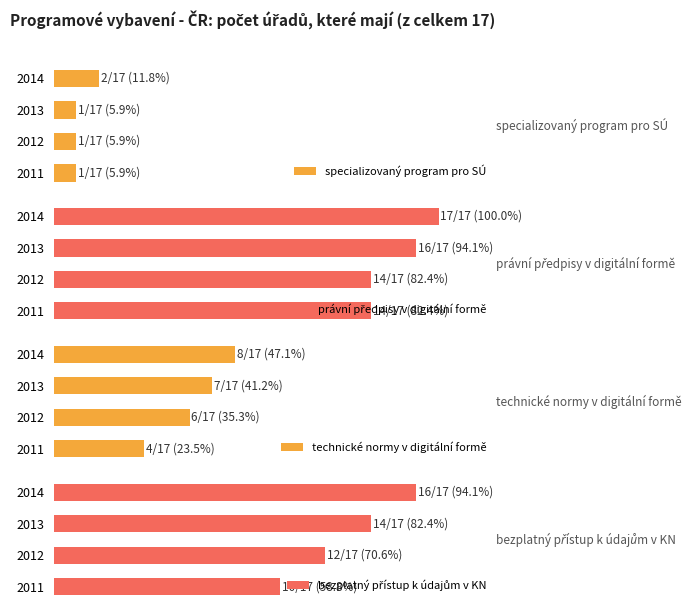

Are the bars horizontal?

Yes